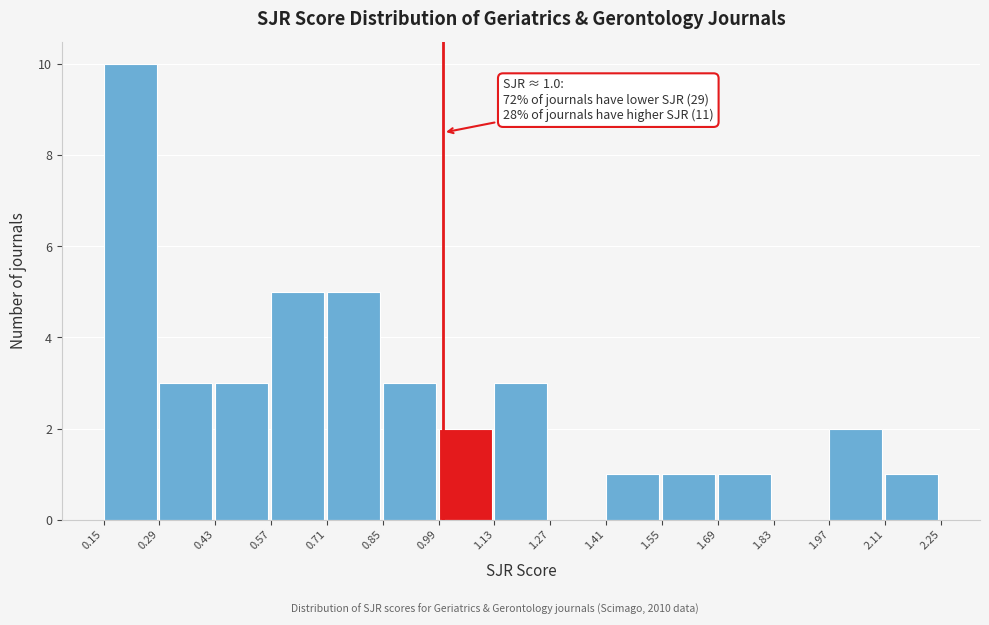

Which range on the x-axis has the tallest bar?

0.15 to 0.29